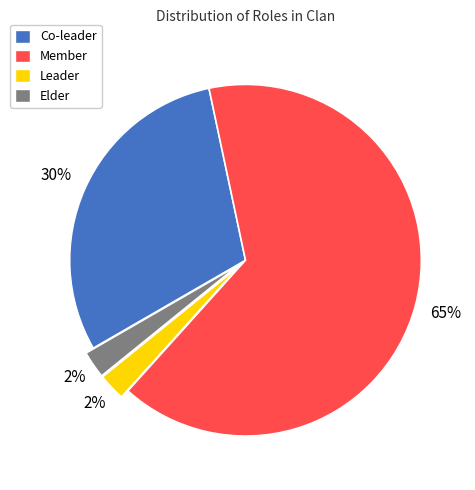

Which category has the biggest portion of the pie?

Member